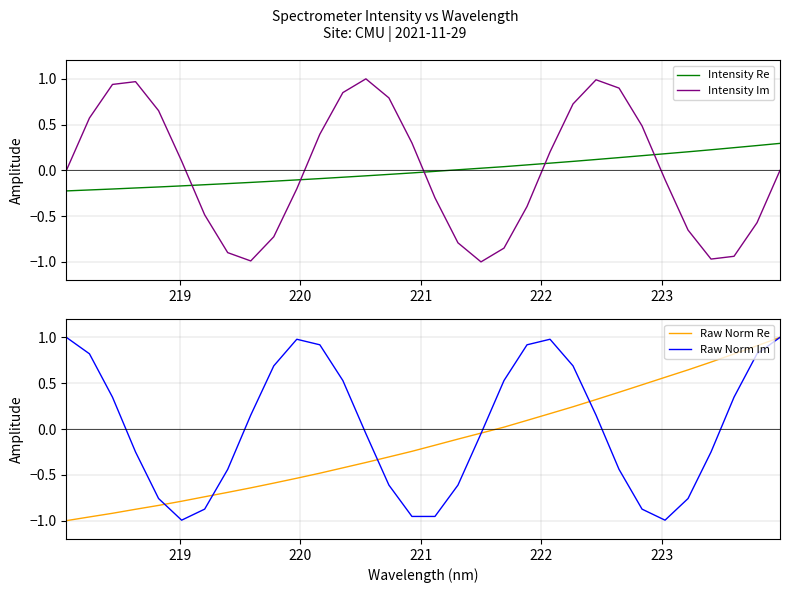

True or false: Raw Norm Re has more than 1 interior local peaks.

False